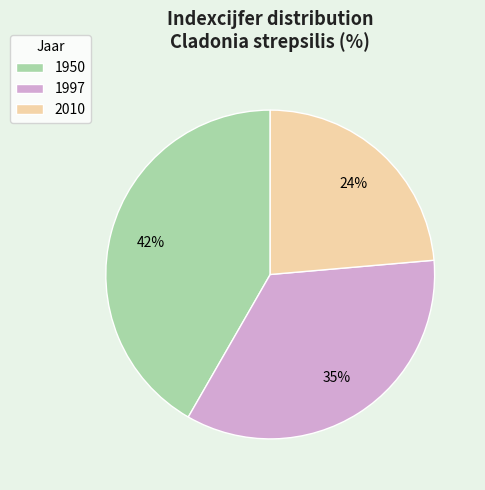

To the nearest percent, what portion does 1997 represent?

35%